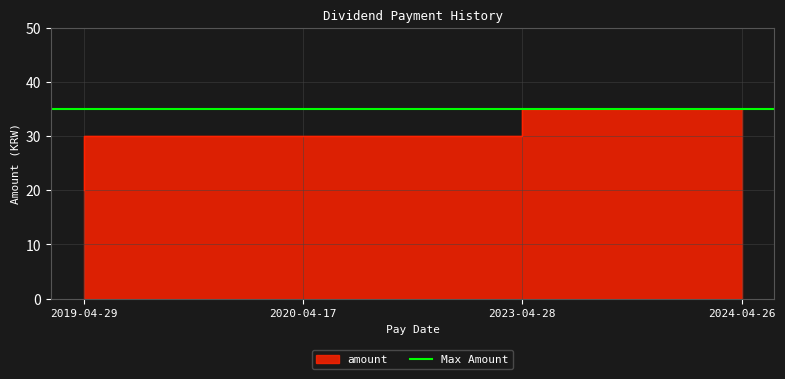

What is the ratio of the value at 2020-04-17 to the value at 2023-04-28?

1.0